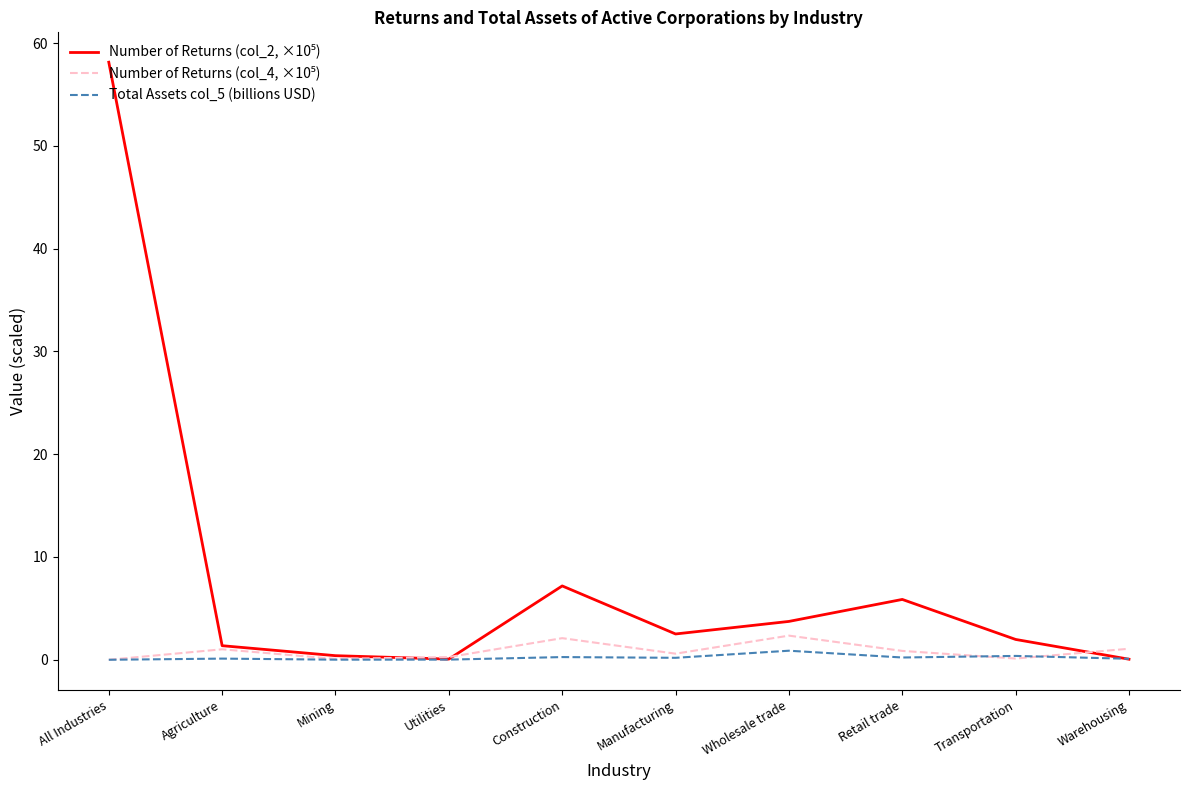

Which label corresponds to the largest value in the chart?

All Industries